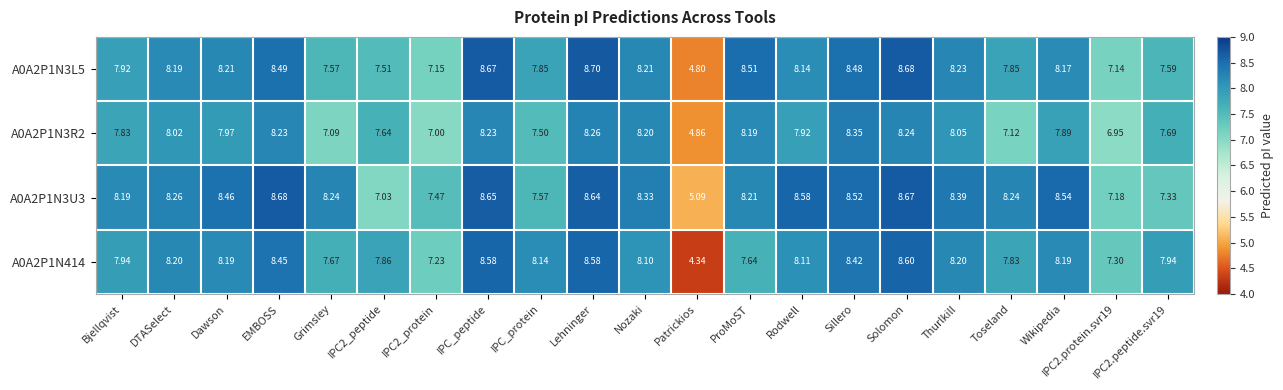

At which label does A0A2P1N3L5 first exceed 8?

DTASelect